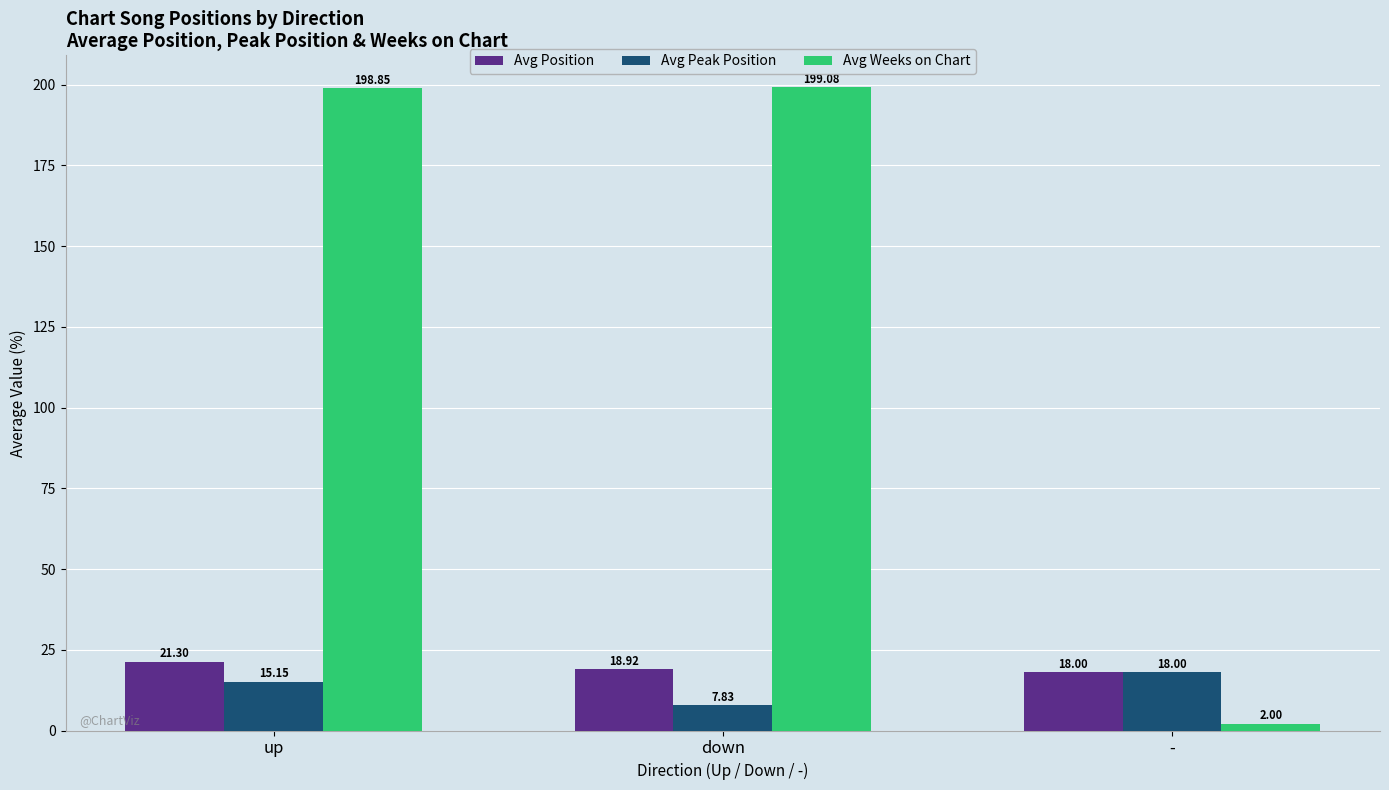

Which series has the widest spread of values?

Avg Weeks on Chart